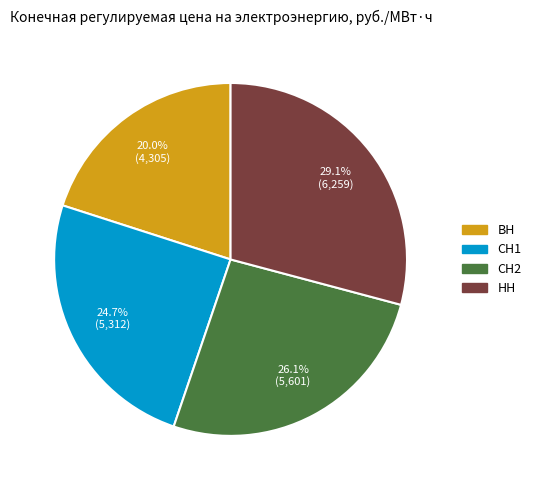

How many segments does this pie chart have?

4